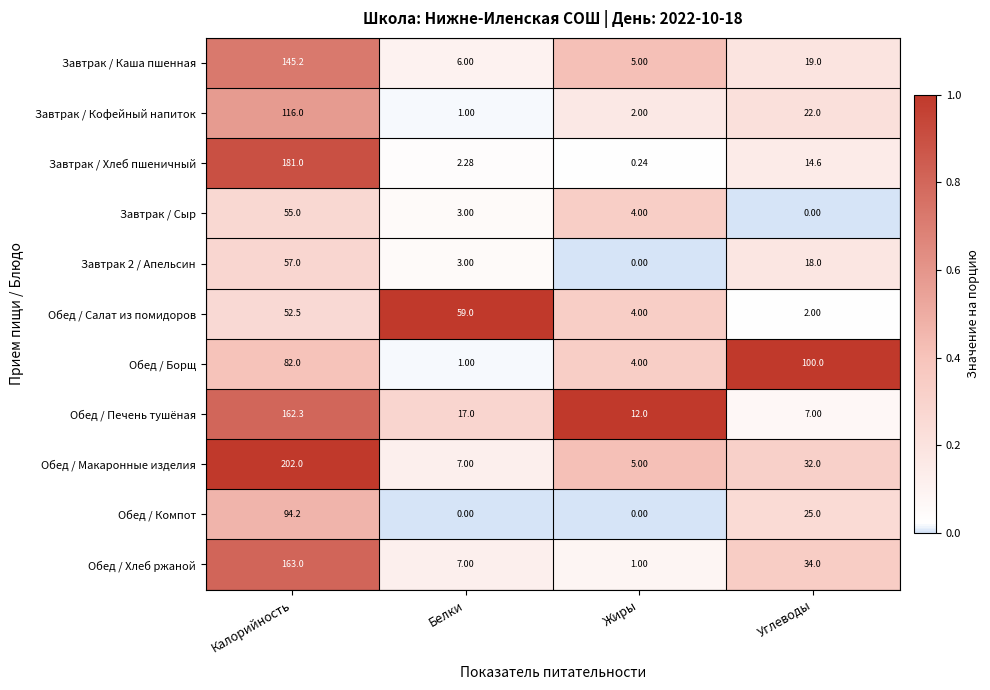

Where is Завтрак / Сыр nearest to the value 27?

Жиры